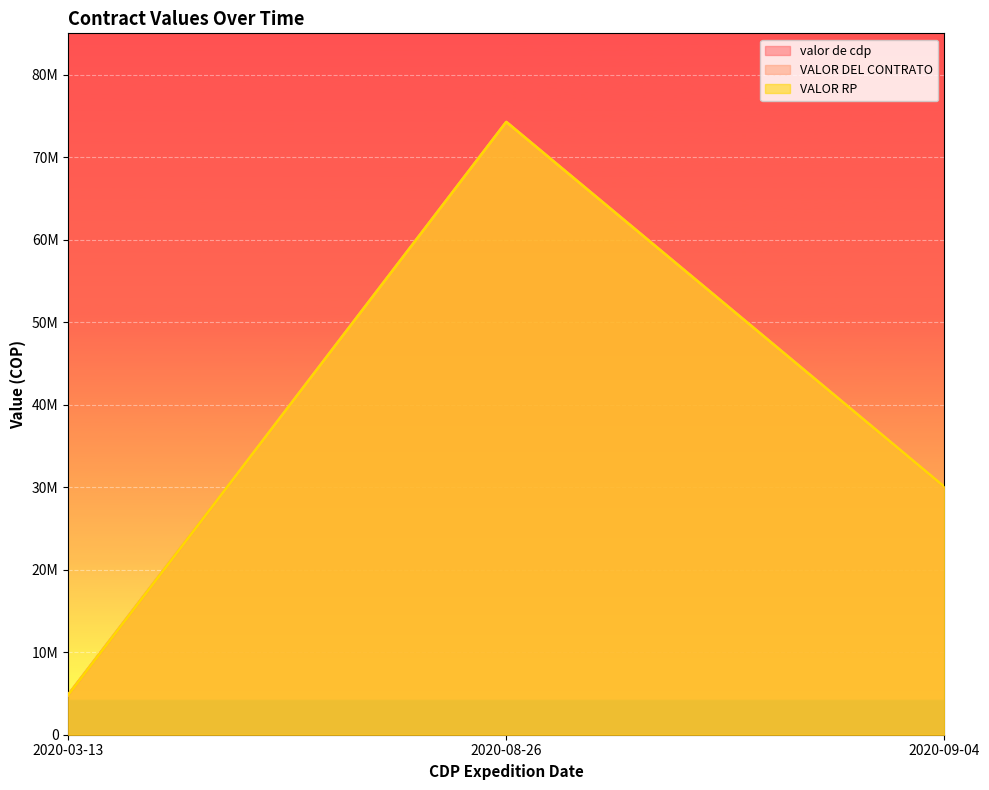

Which category has the lowest value across all series?

2020-03-13